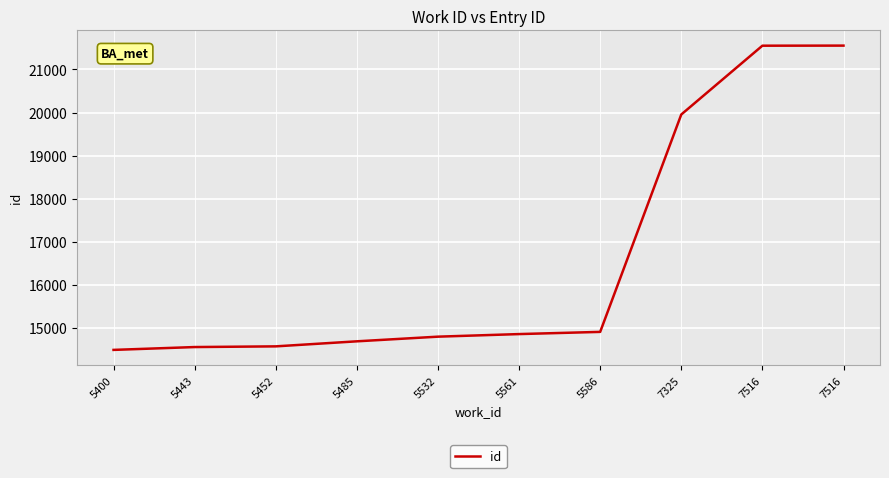

What is the value of the 7th point from the left?

14910